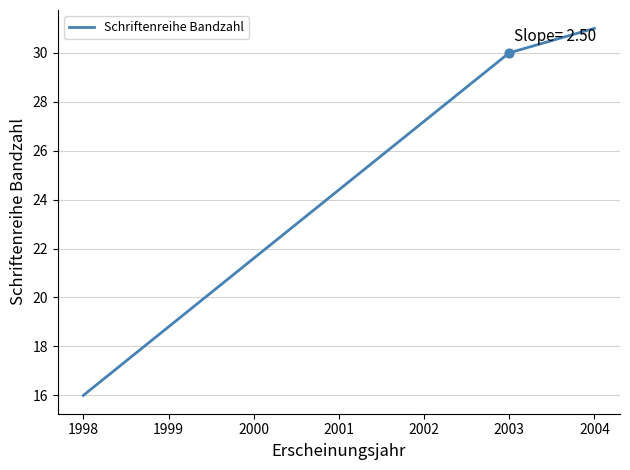

Approximately how many times larger is the value at 2004 compared to 1998?

1.9